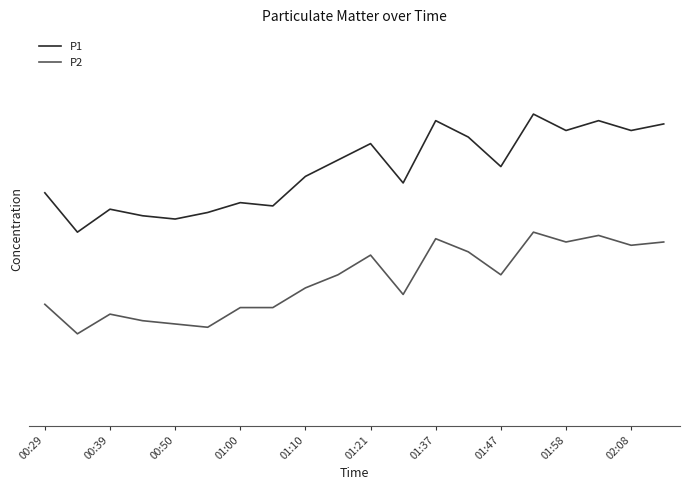

What are all the series names shown in the legend?

P1, P2